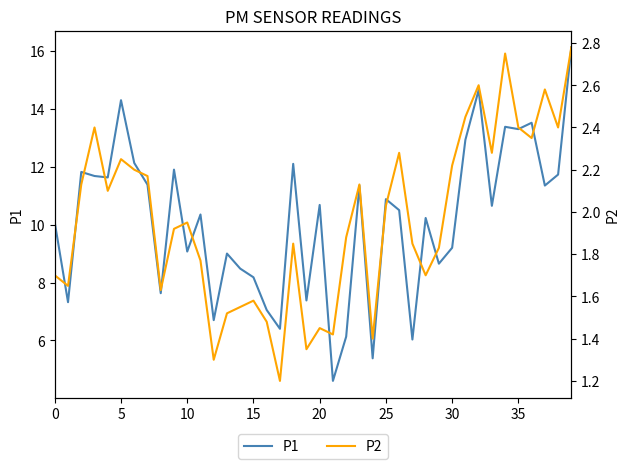

What is the label of the 7th point from the right?

33